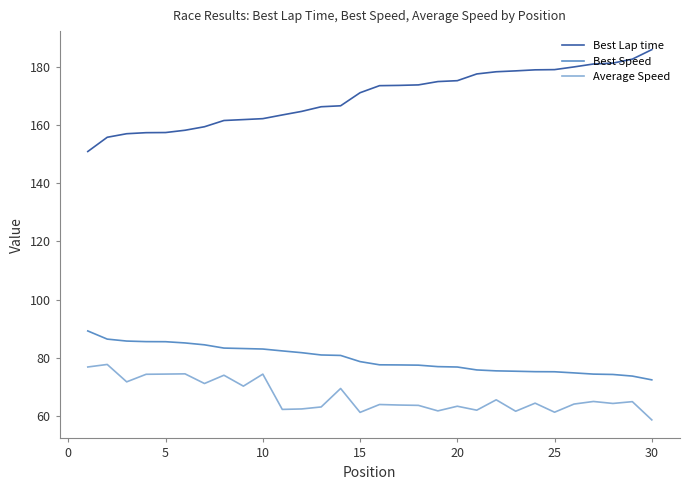

What are all the series names shown in the legend?

Best Lap time, Best Speed, Average Speed